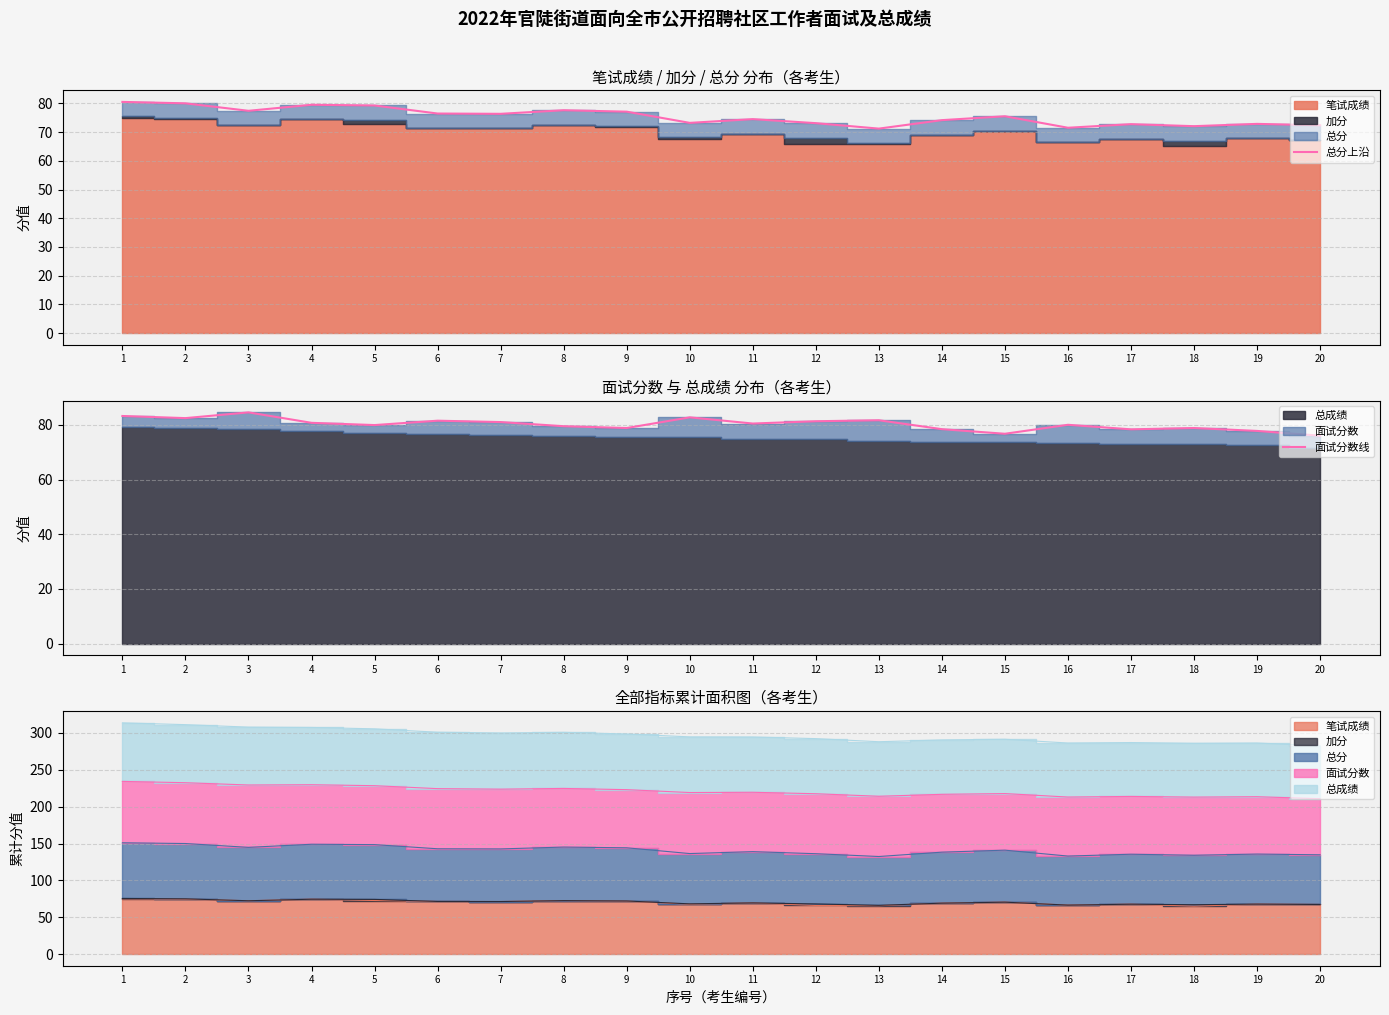

Reading right to left, list all the values displayed in this chart.

总分上沿: 72.3	72.8	72.0	72.8	71.5	75.5	74.2	71.2	73.1	74.5	73.2	77.1	77.6	76.3	76.5	79.2	79.5	77.4	80.0	80.5
面试分数线: 76.0	77.8	78.8	78.4	80.0	76.7	78.4	81.7	81.3	80.5	82.7	78.8	79.5	81.0	81.5	79.9	80.7	84.6	82.5	83.2